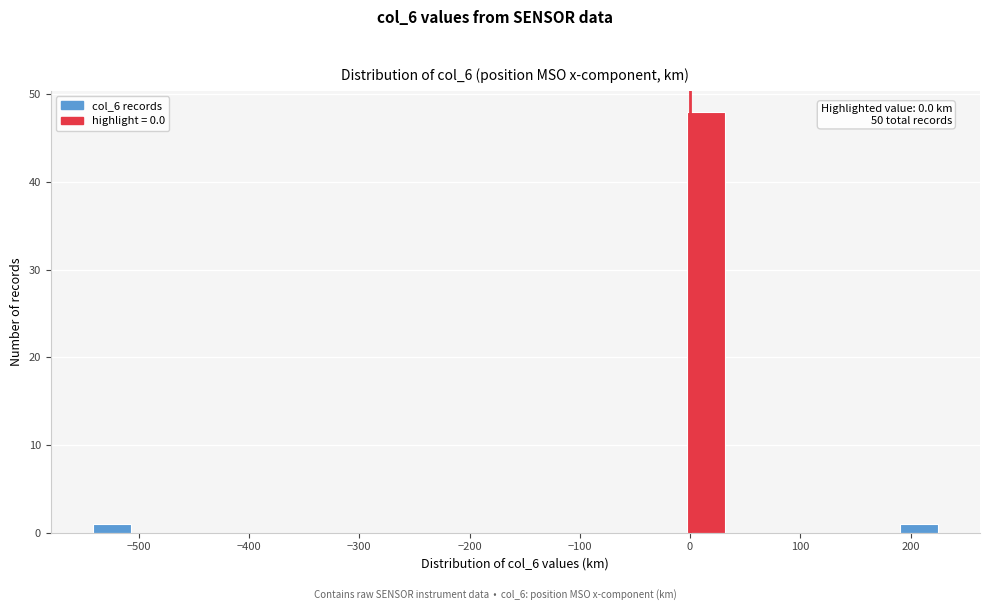

Read against the x-axis, roughly where is the centre of the tallest bar?

10